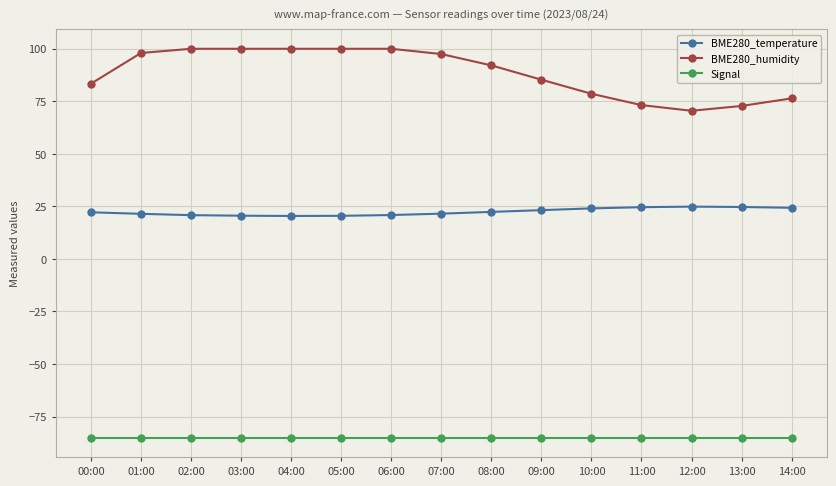

The BME280_humidity series shows 72.8 at 13:00. True or false?

True